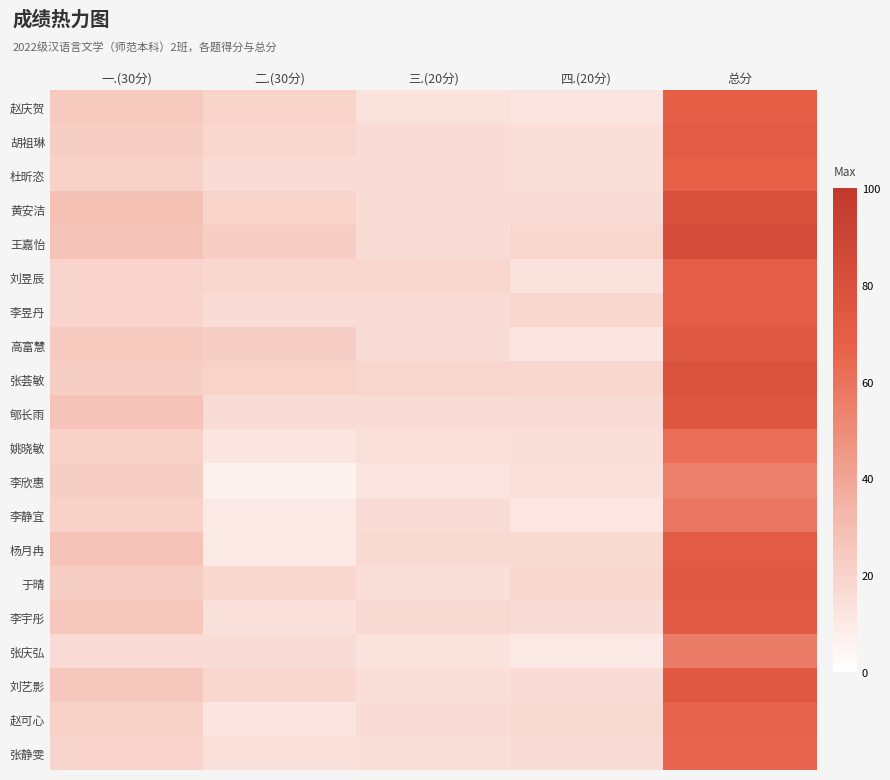

Reading left to right, what are all the values shown in this chart?

赵庆贺: 一.(30分)=24.0	二.(30分)=20.0	三.(20分)=13.0	四.(20分)=12.0	总分=69.0
胡祖琳: 一.(30分)=22.5	二.(30分)=18.0	三.(20分)=16.0	四.(20分)=15.0	总分=71.5
杜昕恣: 一.(30分)=21.0	二.(30分)=16.0	三.(20分)=16.0	四.(20分)=15.0	总分=68.0
黄安洁: 一.(30分)=28.5	二.(30分)=20.0	三.(20分)=16.0	四.(20分)=16.0	总分=80.5
王嘉怡: 一.(30分)=27.0	二.(30分)=22.0	三.(20分)=16.0	四.(20分)=18.0	总分=83.0
刘昱辰: 一.(30分)=19.5	二.(30分)=18.0	三.(20分)=19.0	四.(20分)=13.0	总分=69.5
李昱丹: 一.(30分)=19.5	二.(30分)=16.0	三.(20分)=16.0	四.(20分)=18.0	总分=69.5
高富慧: 一.(30分)=24.0	二.(30分)=22.0	三.(20分)=16.0	四.(20分)=12.0	总分=74.0
张荟敏: 一.(30分)=22.5	二.(30分)=20.0	三.(20分)=19.0	四.(20分)=18.0	总分=79.5
郇长雨: 一.(30分)=27.0	二.(30分)=16.0	三.(20分)=16.0	四.(20分)=16.0	总分=75.0
姚晓敏: 一.(30分)=21.0	二.(30分)=12.0	三.(20分)=14.0	四.(20分)=15.0	总分=62.0
李欣惠: 一.(30分)=22.5	二.(30分)=6.0	三.(20分)=12.0	四.(20分)=14.0	总分=54.5
李静宜: 一.(30分)=21.0	二.(30分)=10.0	三.(20分)=16.0	四.(20分)=11.0	总分=58.0
杨月冉: 一.(30分)=27.0	二.(30分)=10.0	三.(20分)=17.0	四.(20分)=17.0	总分=71.0
于晴: 一.(30分)=22.5	二.(30分)=18.0	三.(20分)=15.0	四.(20分)=18.0	总分=73.5
李宇彤: 一.(30分)=25.5	二.(30分)=14.0	三.(20分)=17.0	四.(20分)=16.0	总分=72.5
张庆弘: 一.(30分)=16.5	二.(30分)=16.0	三.(20分)=13.0	四.(20分)=10.0	总分=55.5
刘艺影: 一.(30分)=25.5	二.(30分)=18.0	三.(20分)=15.0	四.(20分)=16.0	总分=74.5
赵可心: 一.(30分)=21.0	二.(30分)=12.0	三.(20分)=16.0	四.(20分)=17.0	总分=66.0
张静雯: 一.(30分)=19.5	二.(30分)=14.0	三.(20分)=15.0	四.(20分)=16.0	总分=64.5